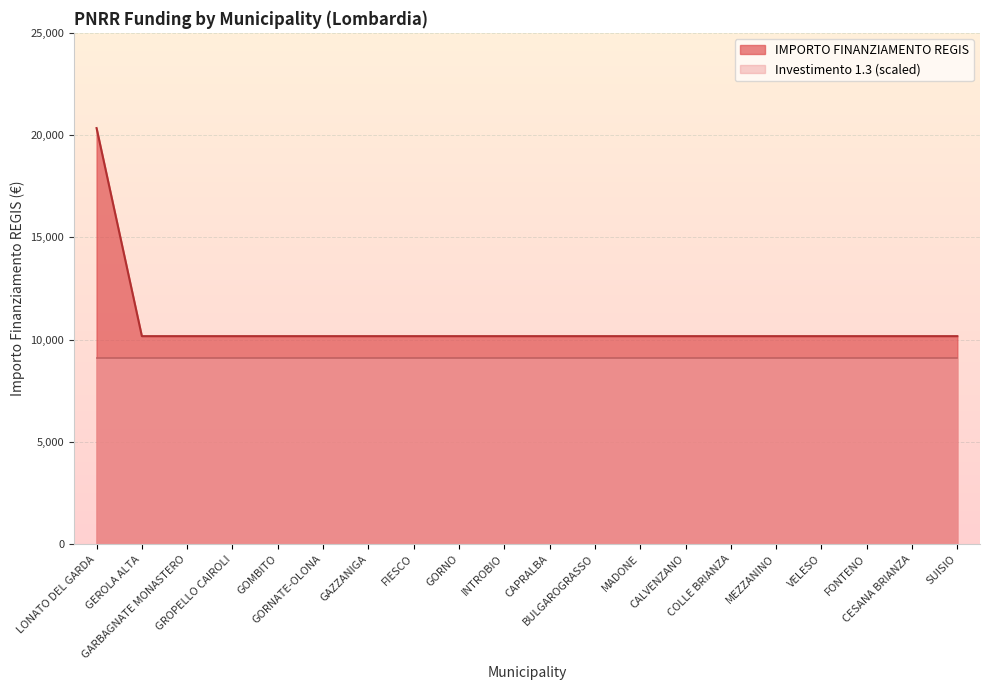

How many categories are shown in the chart?

20